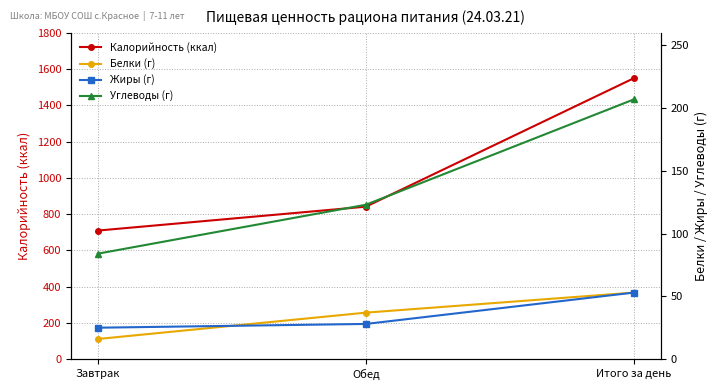

What is the label of the 2nd point from the left?

Обед